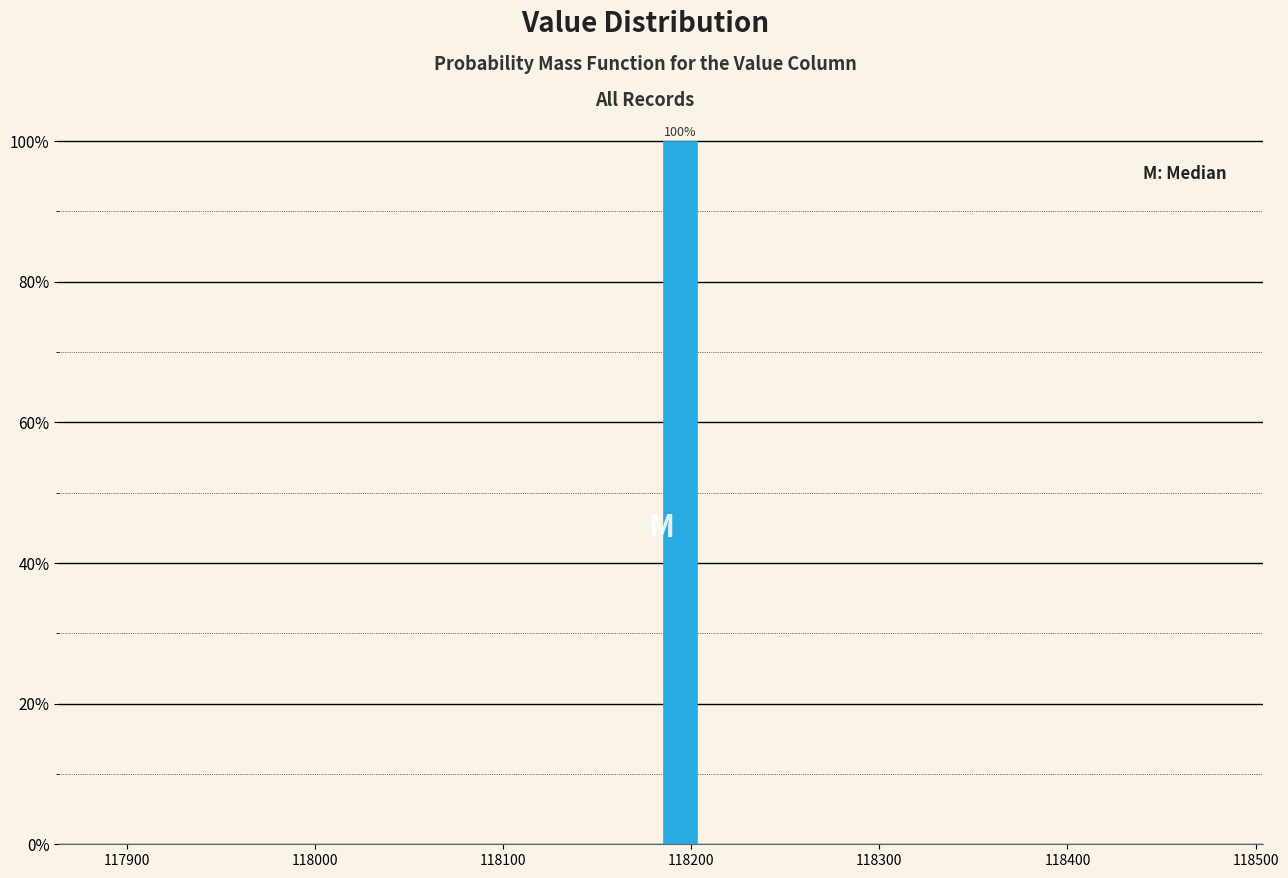

Around what value on the x-axis is the tallest bar? Give the approximate position of its centre, as read against the axis.

118190